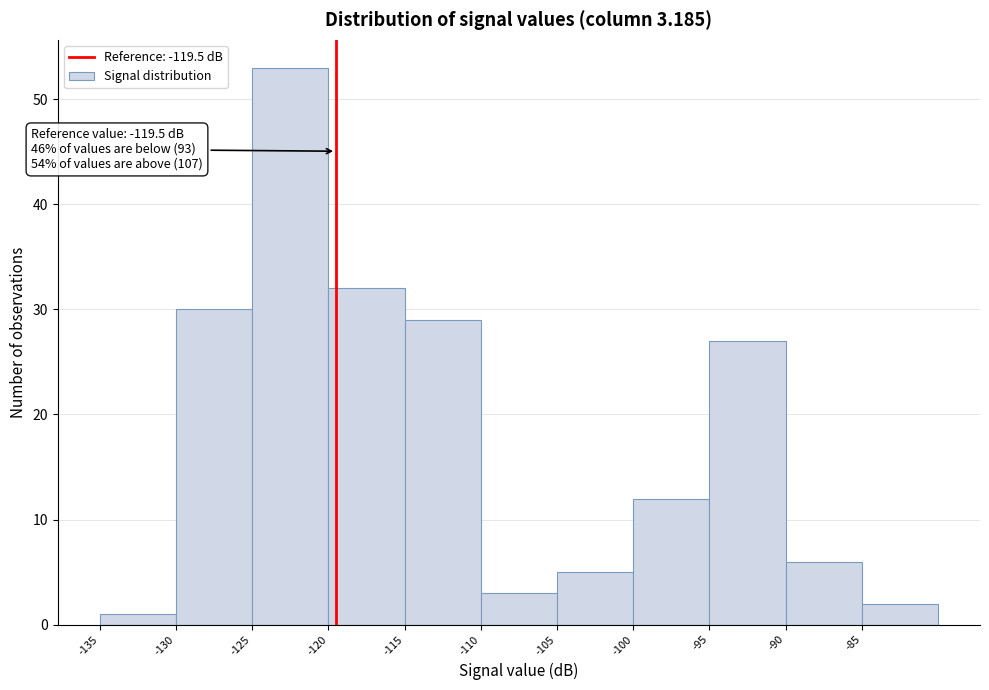

Over which range of the x-axis is the bar tallest?

-125 to -120